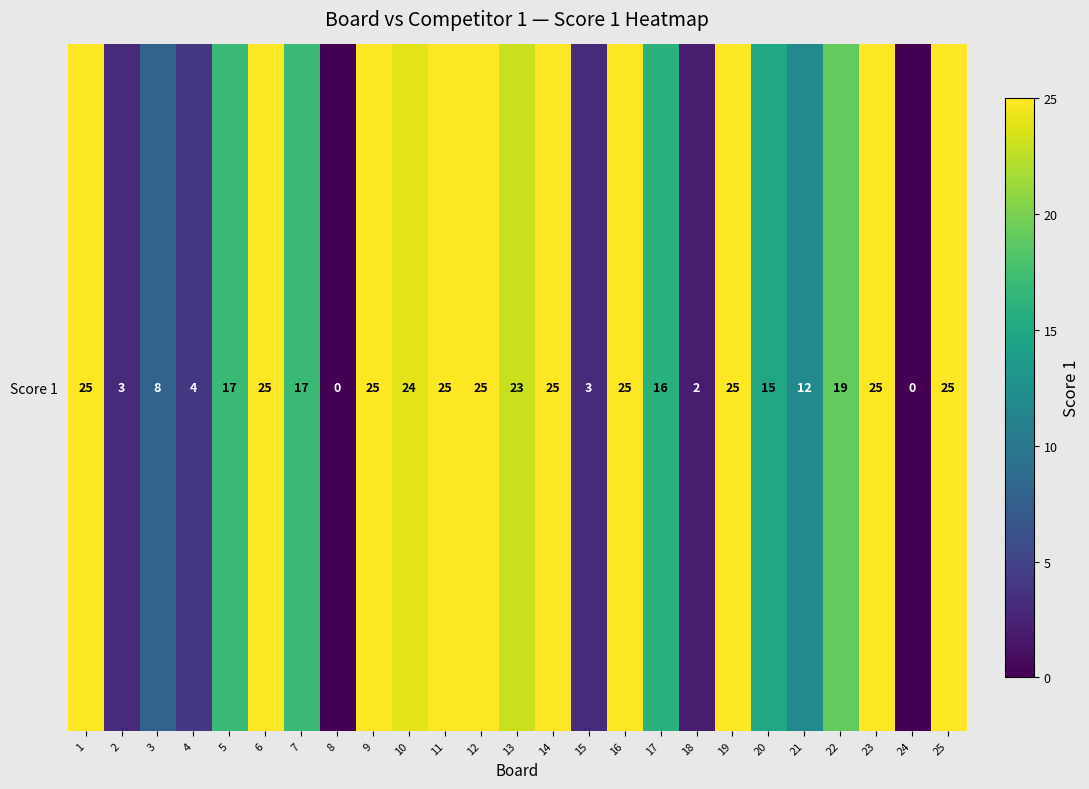

What is the change in value from 9 to 20?

-10